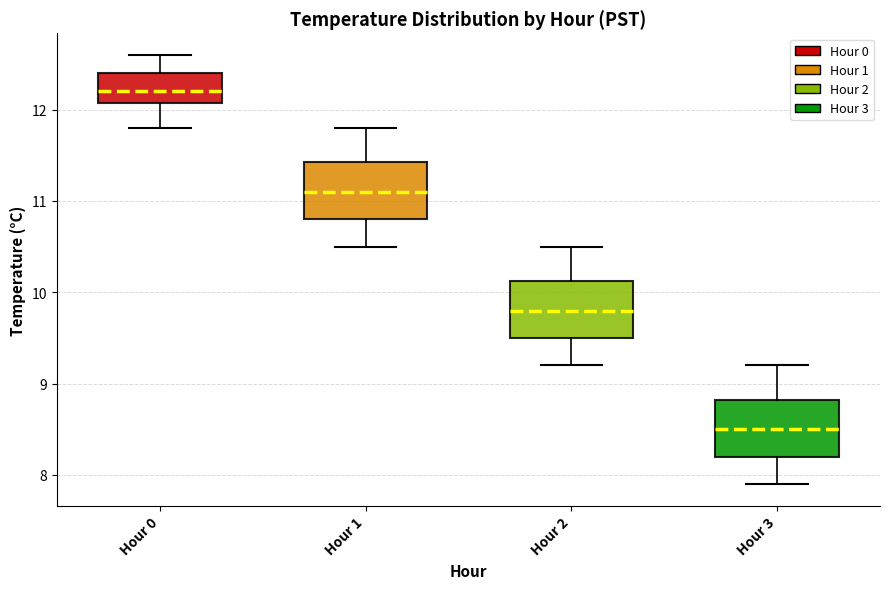

Reading left to right, transcribe this box plot: for each box, give where its median line is, the range the box spans, and where its two whiskers end, as read against the y-axis. The values are not printed on the chart, so give them approximately, as read against the axis.

Hour 0: median 12.2, box 12.1 to 12.4, whiskers 11.8 to 12.6
Hour 1: median 11.1, box 10.8 to 11.4, whiskers 10.5 to 11.8
Hour 2: median 9.8, box 9.5 to 10.1, whiskers 9.2 to 10.5
Hour 3: median 8.5, box 8.2 to 8.8, whiskers 7.9 to 9.2